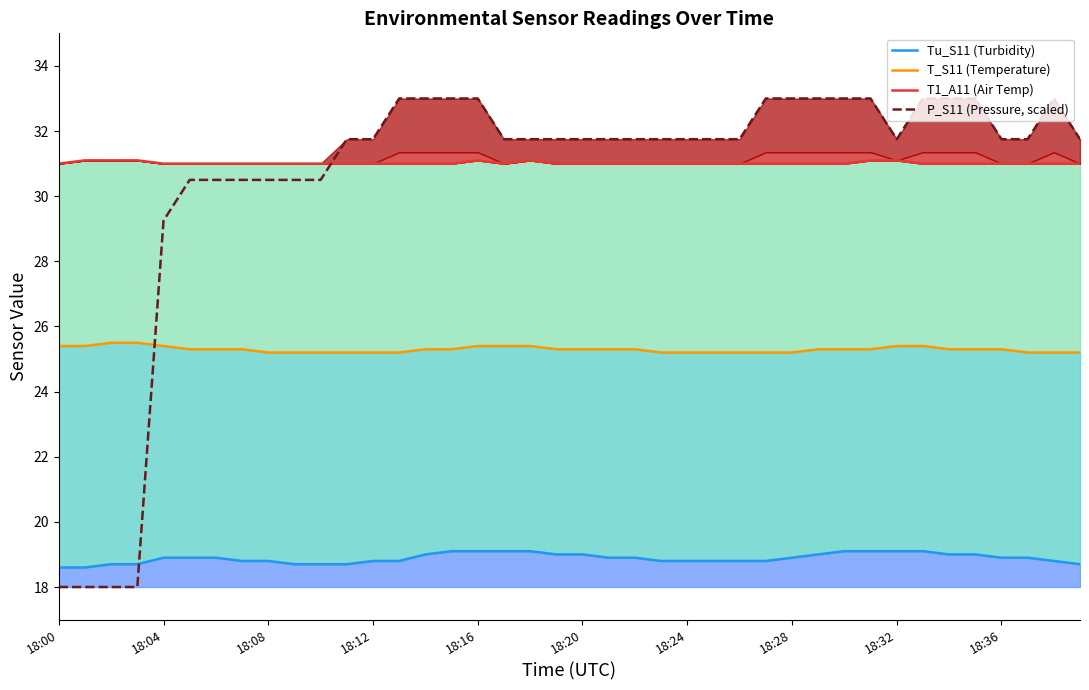

At which label is P_S11 (Pressure, scaled) closest to 25?

18:04